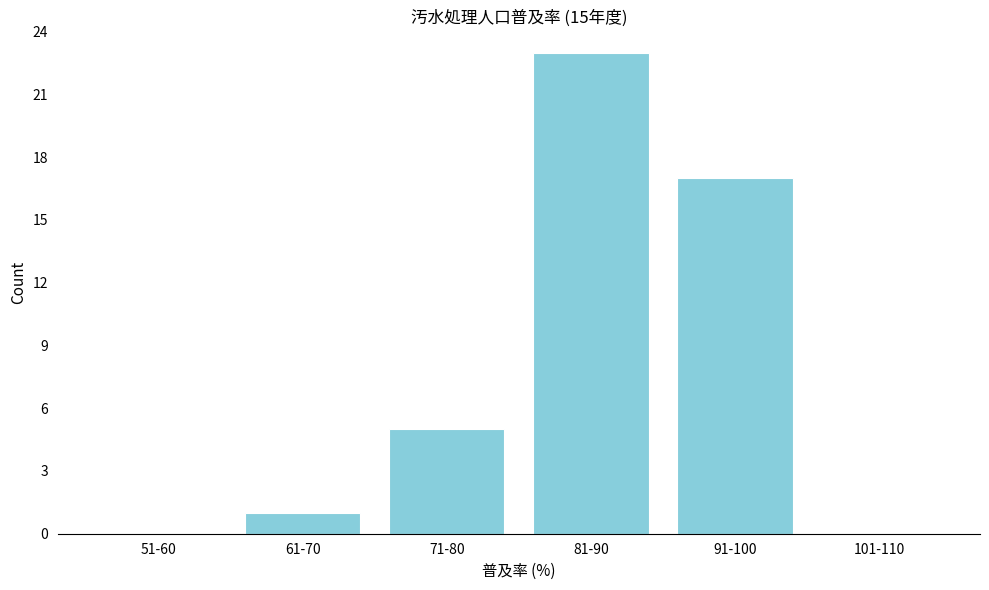

Reading right to left, transcribe all the data shown in this chart.

101-110=0	91-100=17	81-90=23	71-80=5	61-70=1	51-60=0